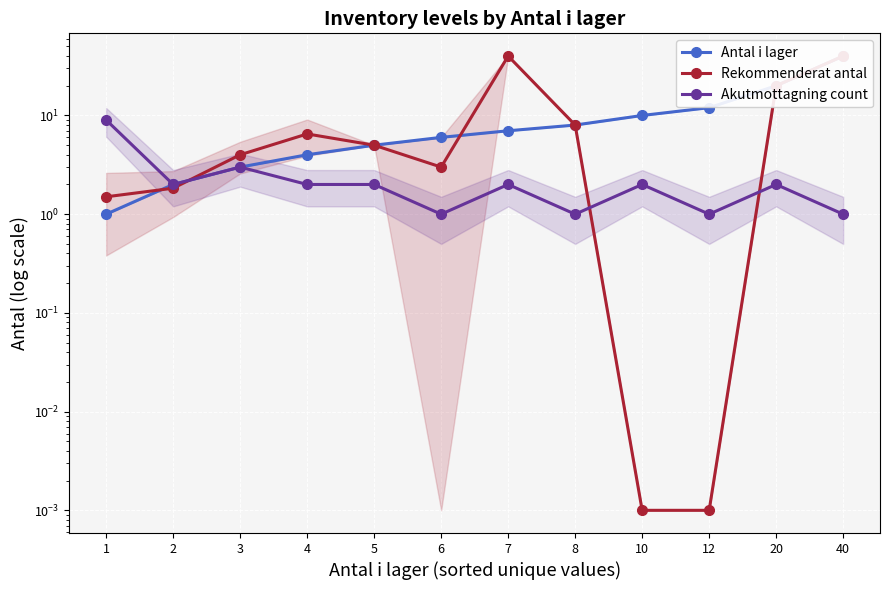

Reading left to right, extract all data points from this chart.

Antal i lager: 1=1.0	2=2.0	3=3.0	4=4.0	5=5.0	6=6.0	7=7.0	8=8.0	10=10.0	12=12.0	20=20.0	40=40.0
Rekommenderat antal: 1=1.5	2=1.8	3=4.0	4=6.5	5=5.0	6=3.0	7=40.0	8=8.0	10=0.0	12=0.0	20=20.0	40=40.0
Akutmottagning count: 1=9.0	2=2.0	3=3.0	4=2.0	5=2.0	6=1.0	7=2.0	8=1.0	10=2.0	12=1.0	20=2.0	40=1.0